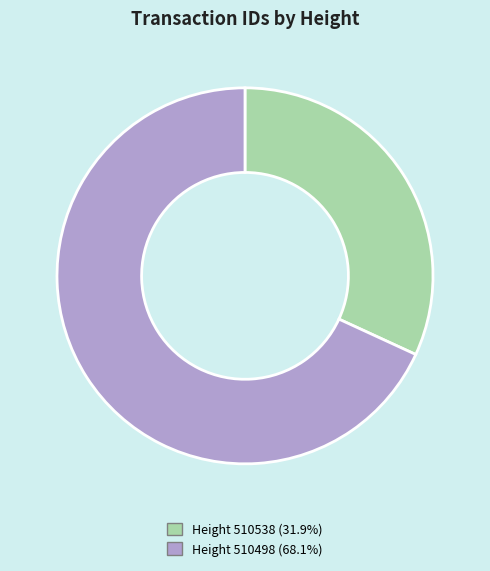

Is there a majority slice in this chart?

Yes